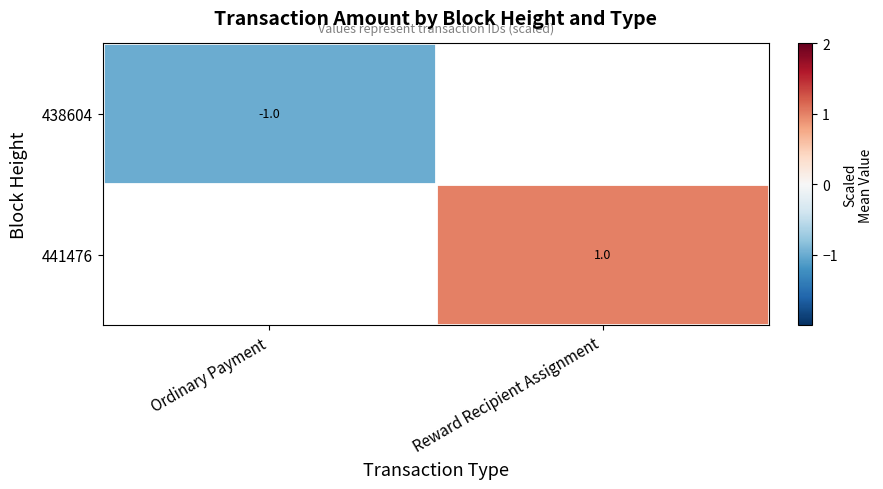

At how many categories does at least one series exceed 0?

1